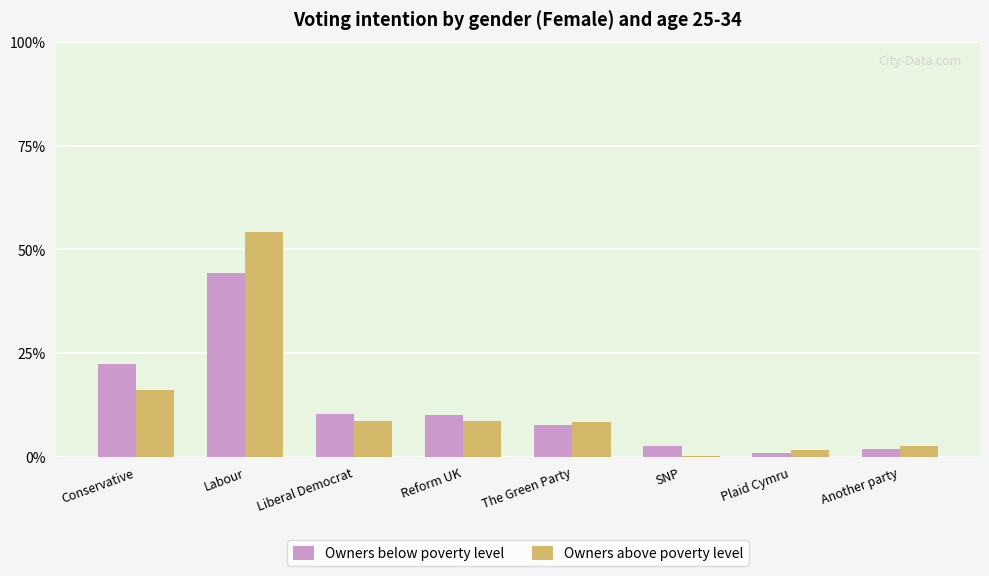

Does the chart contain stacked bars?

No